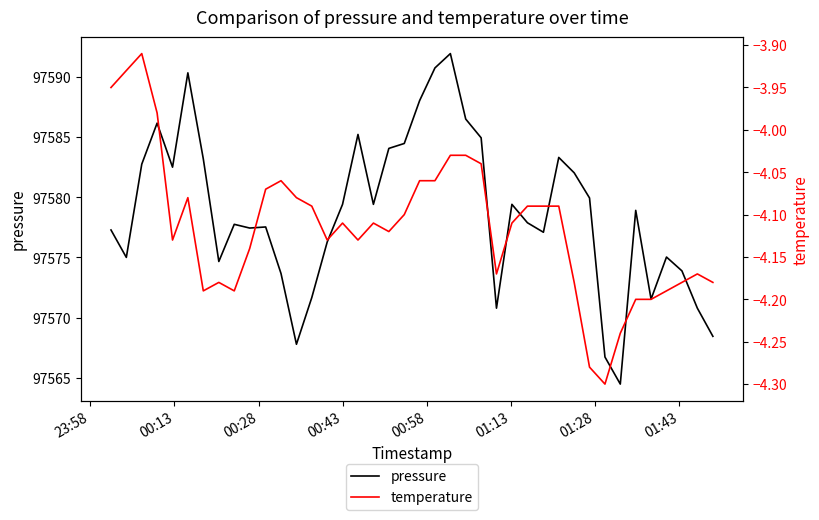

True or false: temperature and pressure cross at least once.

False